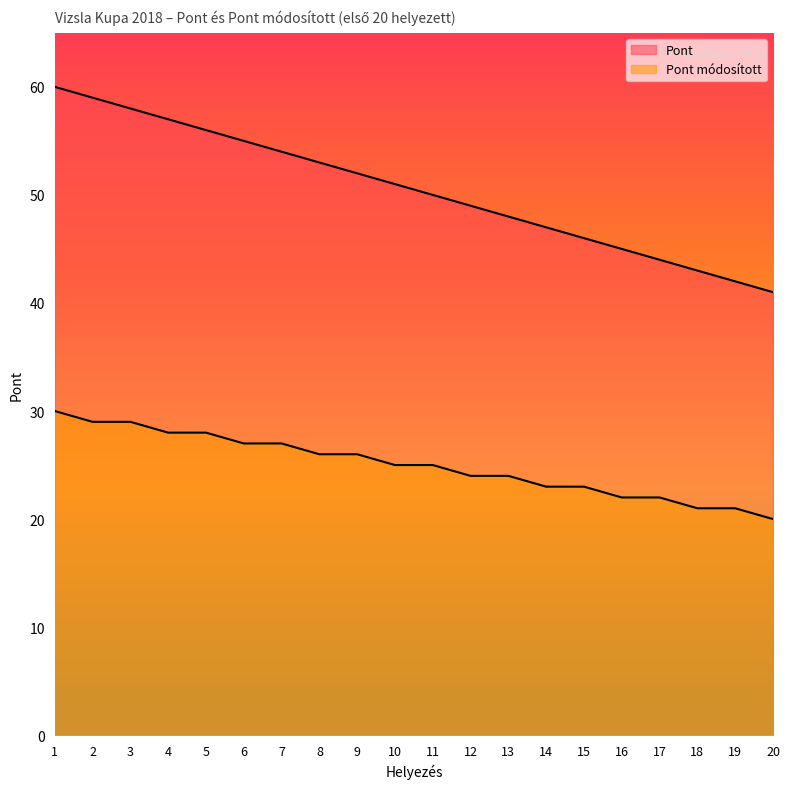

Between 14 and 5, which is larger?

5